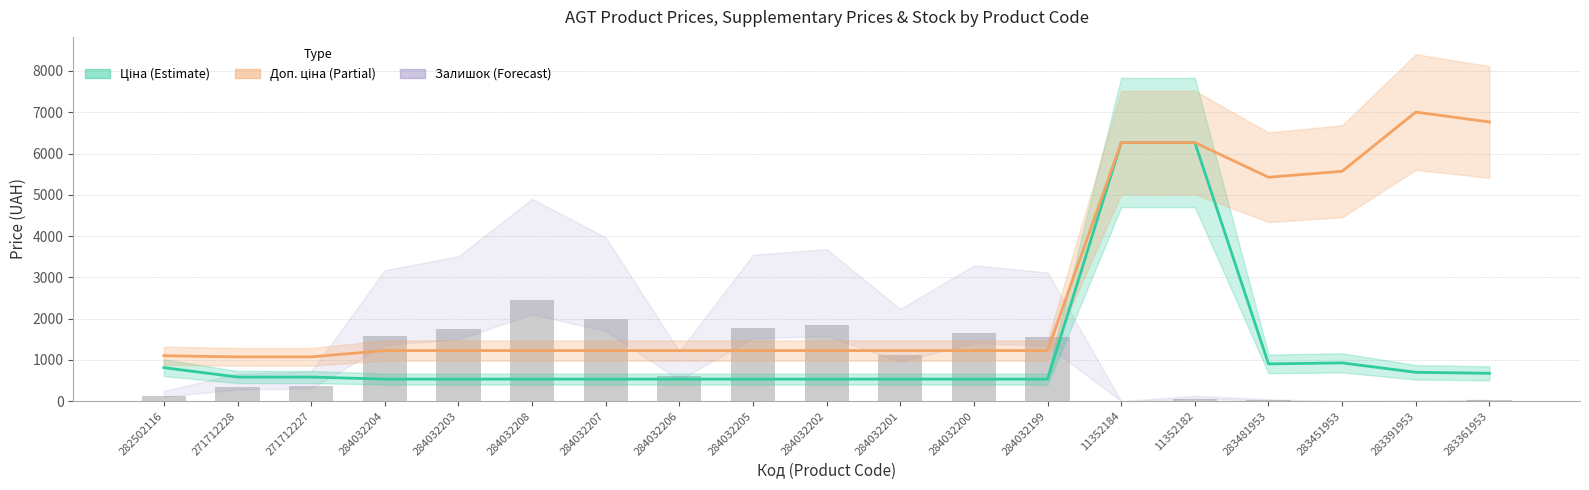

List the series in order of their overall mean, lowest first.

Залишок, Ціна (Estimate), Доп. ціна (Partial estimate)